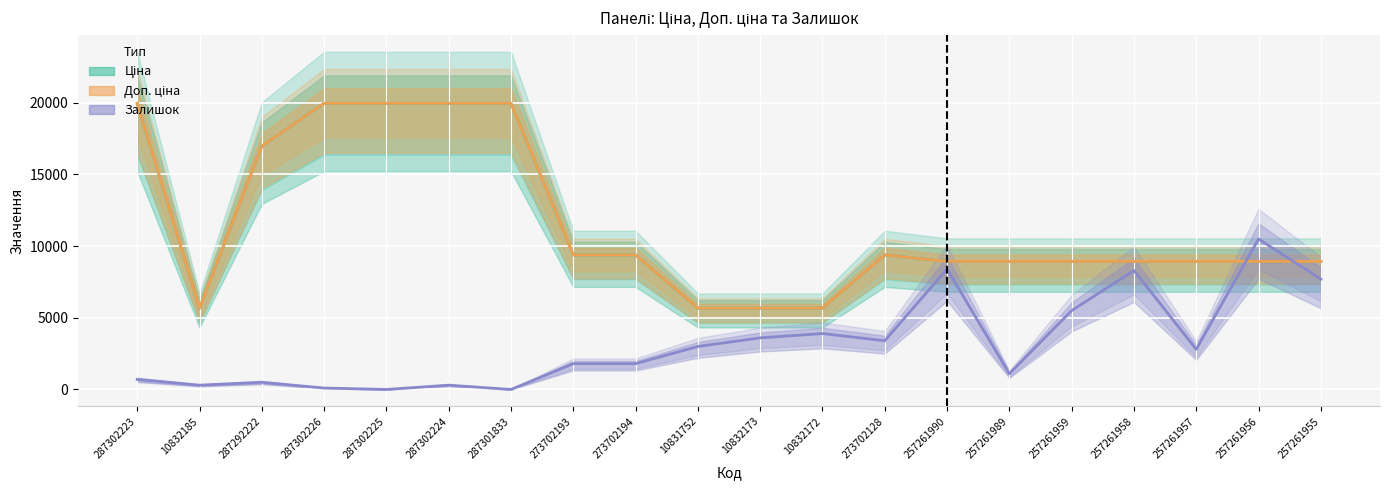

What position from the right is 10832172?

9